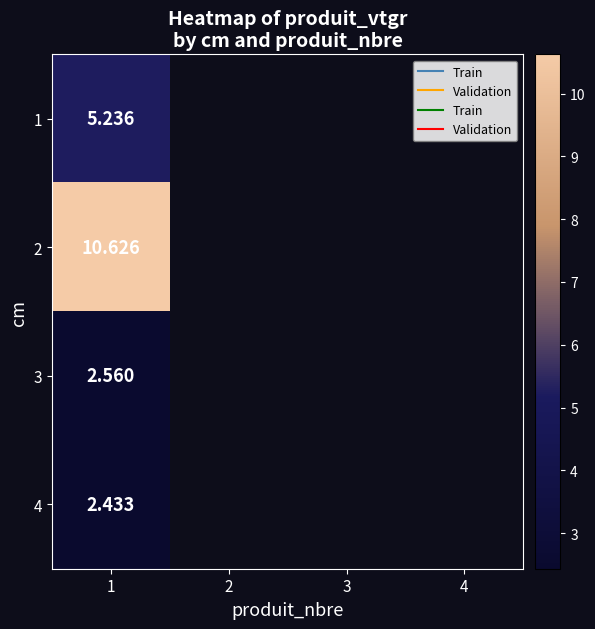

What is the minimum value shown in the chart?

2.4